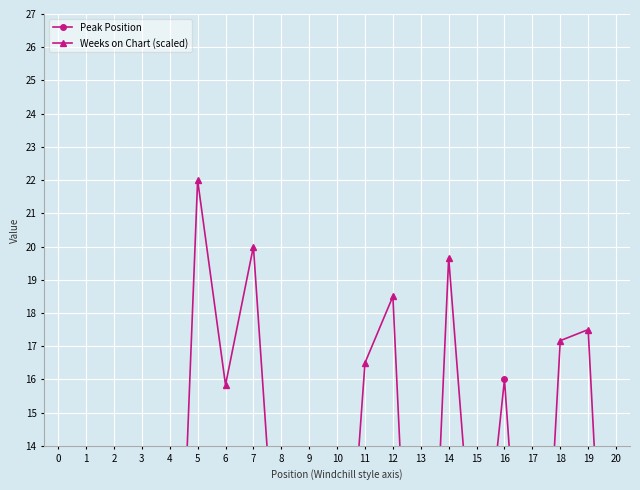

How many interior local valleys does the Peak Position series have?

4